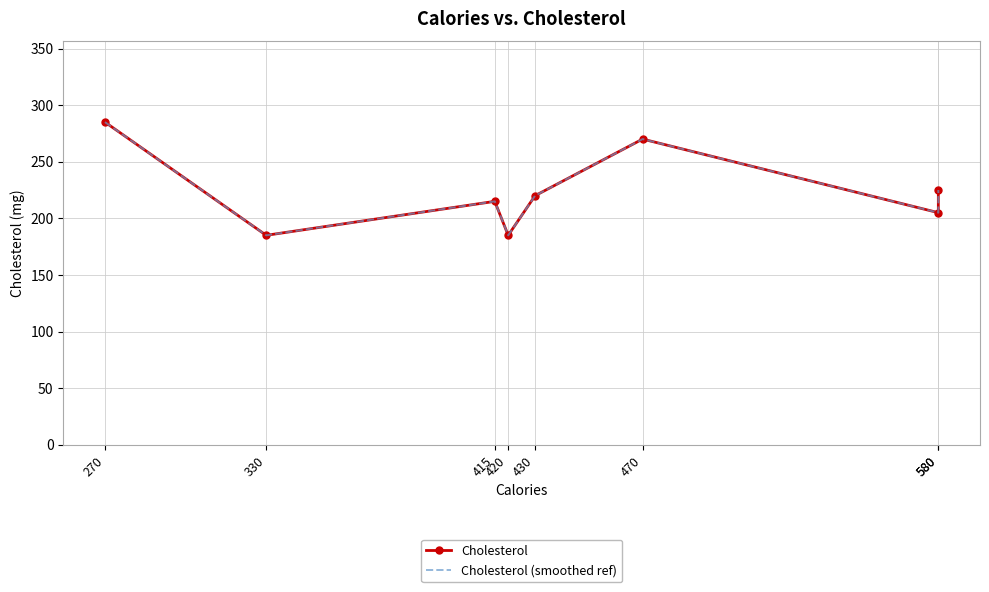

Is it true that Cholesterol (smoothed ref) equals 267 at 580?

False